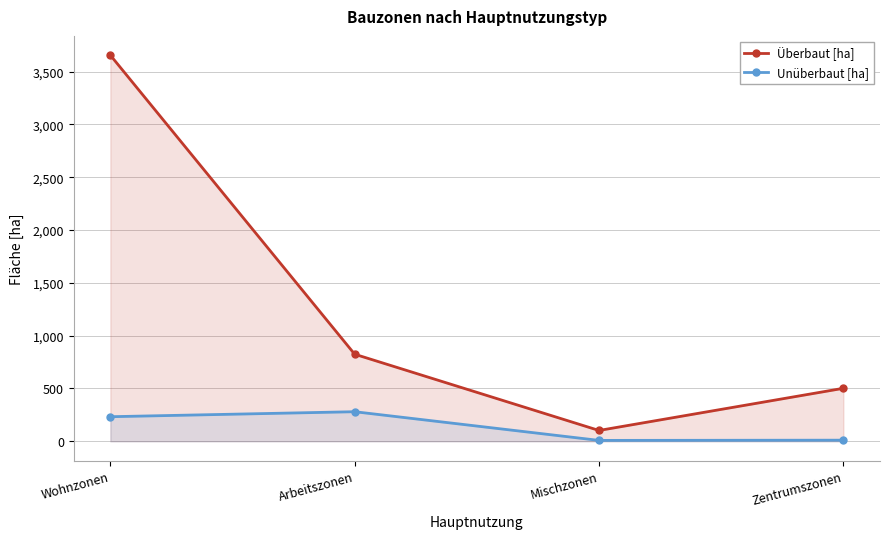

Rank the series by their average value, from highest to lowest.

Überbaut [ha], Unüberbaut [ha]